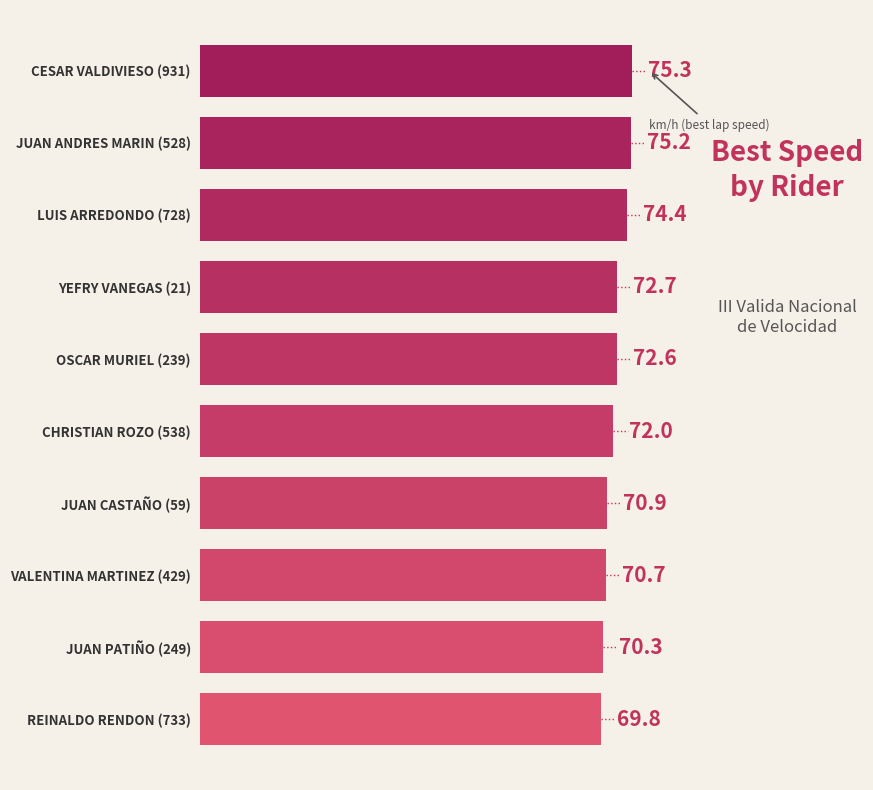

List the labels in order of value, largest first.

CESAR VALDIVIESO (931), JUAN ANDRES MARIN (528), LUIS ARREDONDO (728), YEFRY VANEGAS (21), OSCAR MURIEL (239), CHRISTIAN ROZO (538), JUAN CASTAÑO (59), VALENTINA MARTINEZ (429), JUAN PATIÑO (249), REINALDO RENDON (733)